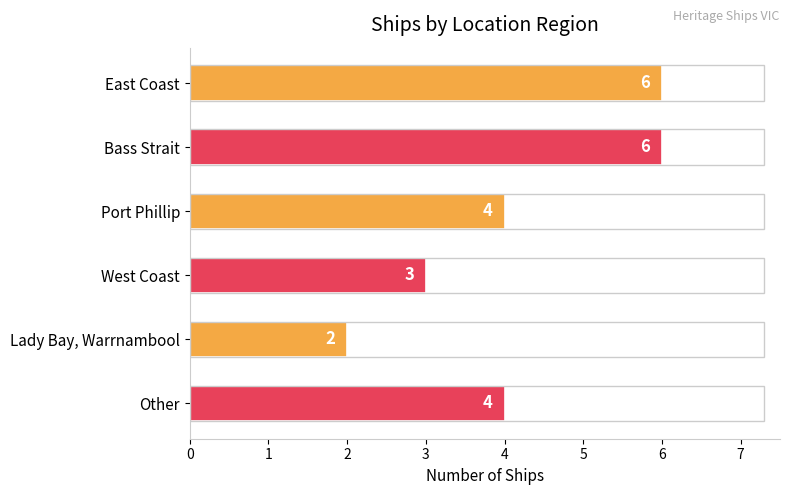

What is the sum of all values?

25